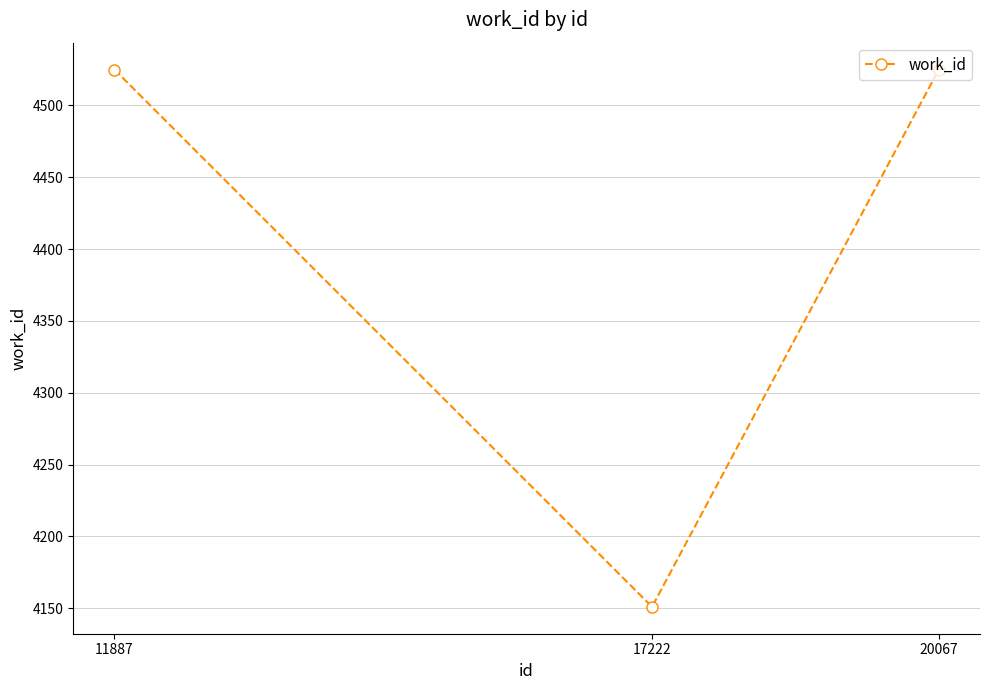

The value at 20067 is 4525. True or false?

True